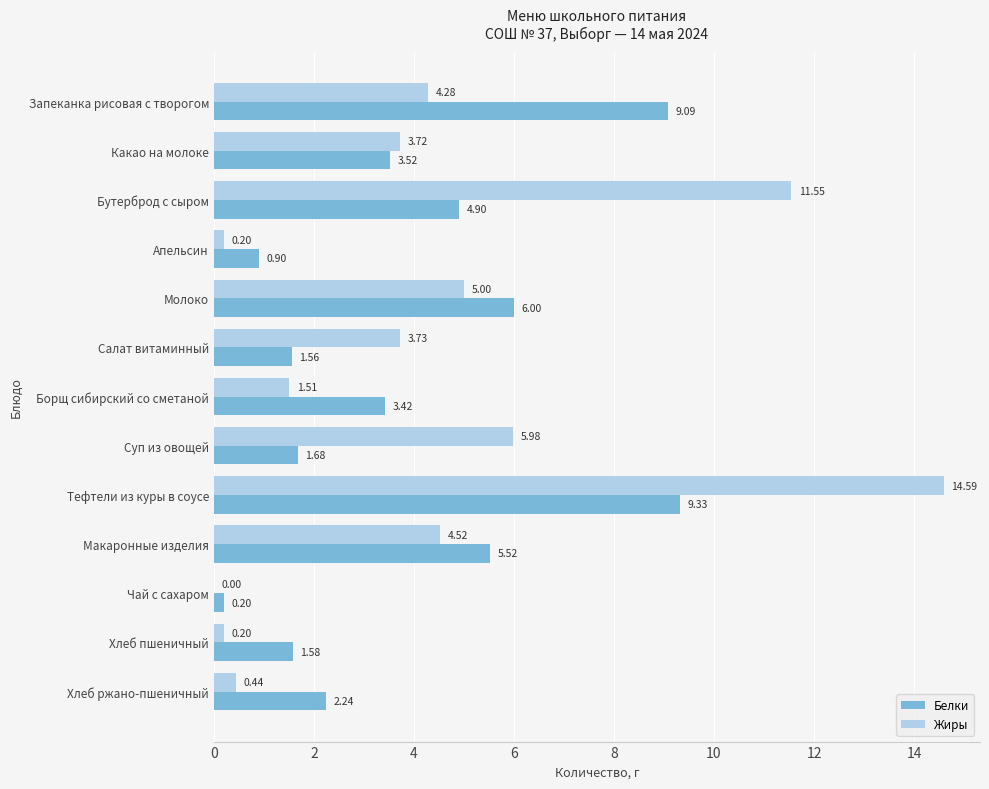

What is the total value across all series at Апельсин?

1.1